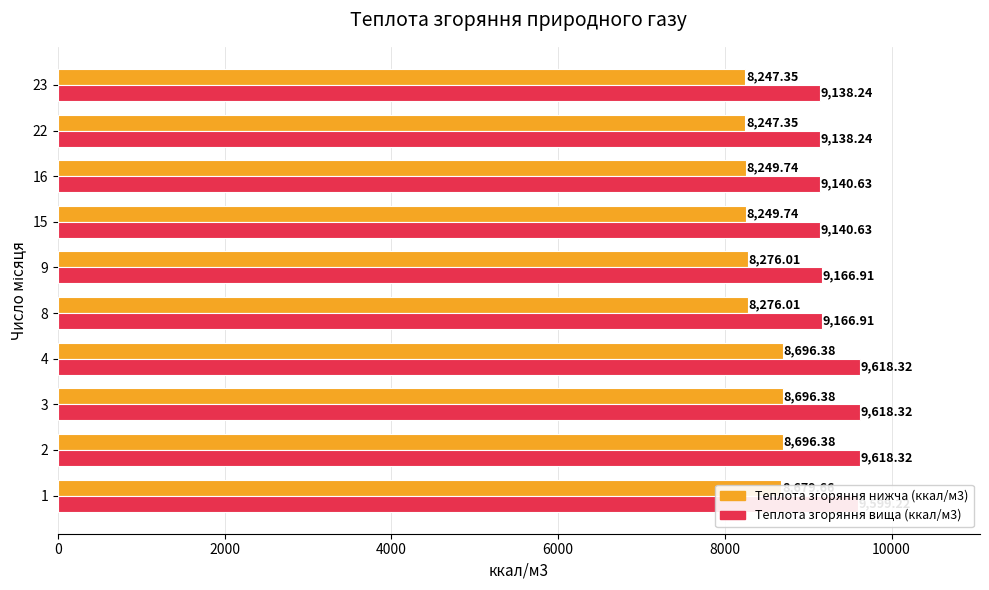

What is the difference between the Теплота згоряння вища (ккал/м3) values at 16 and 9?

26.3